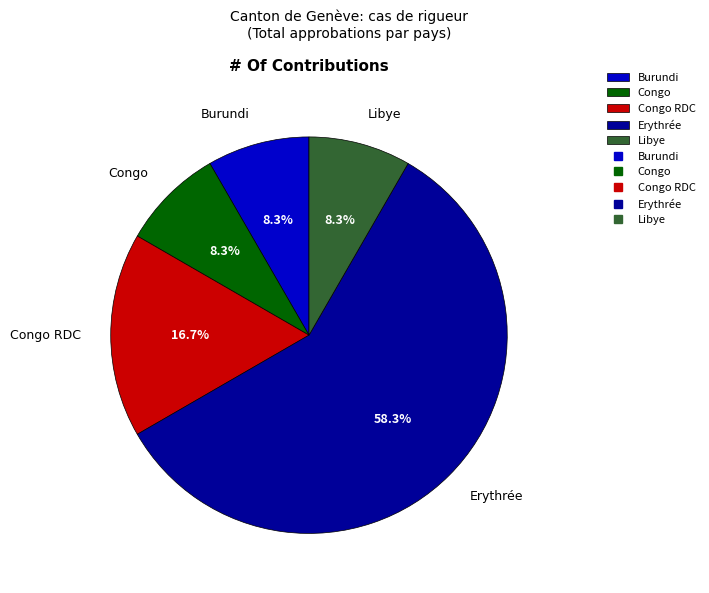

Does any single category account for the majority?

Yes